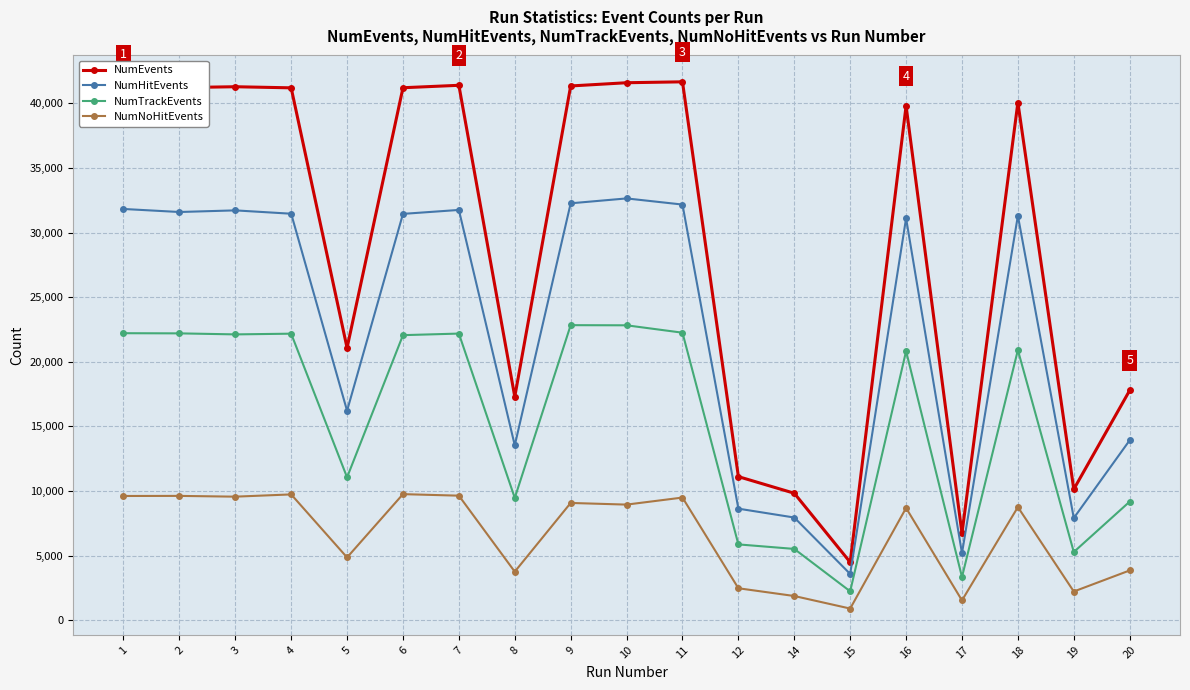

At 19, list the series in order from smallest to largest.

NumNoHitEvents, NumTrackEvents, NumHitEvents, NumEvents